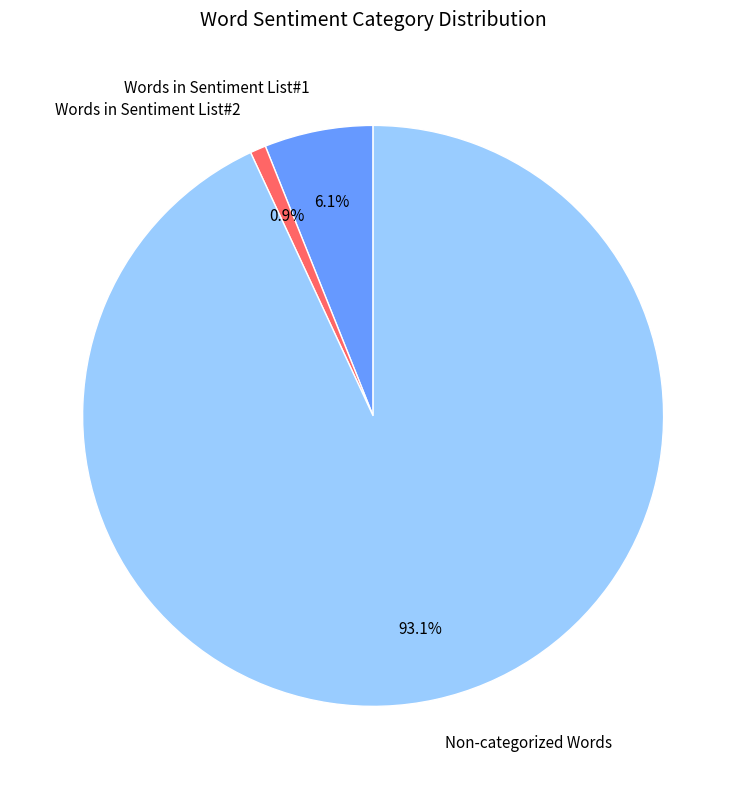

To the nearest percent, what is the average slice percentage?

33%